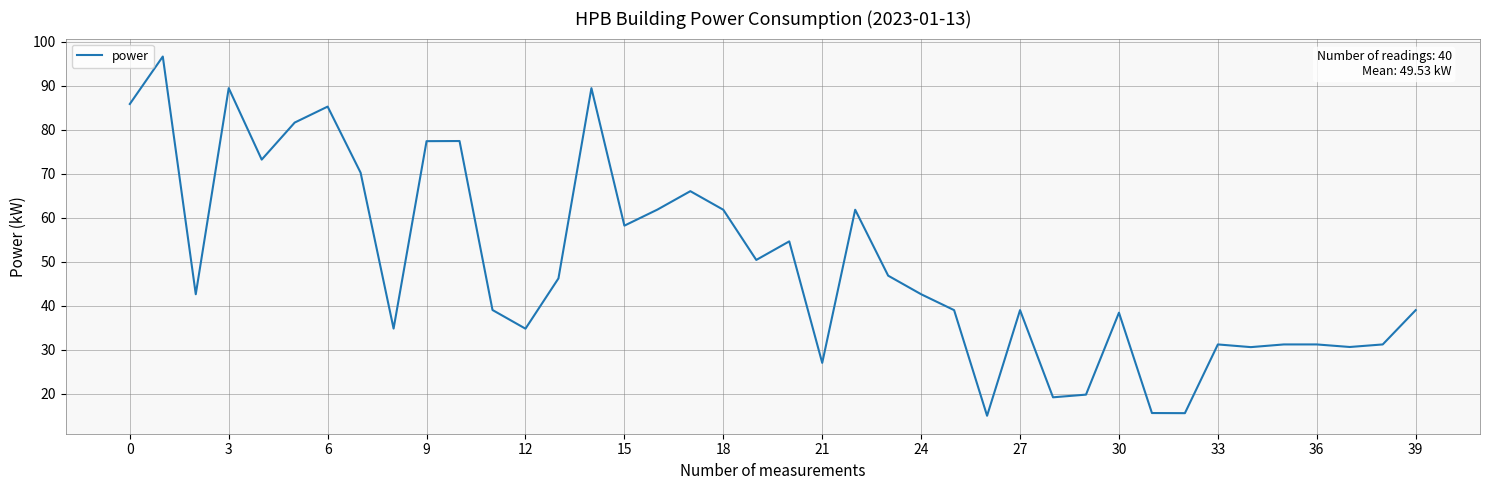

What is the minimum value shown in the chart?

15.0